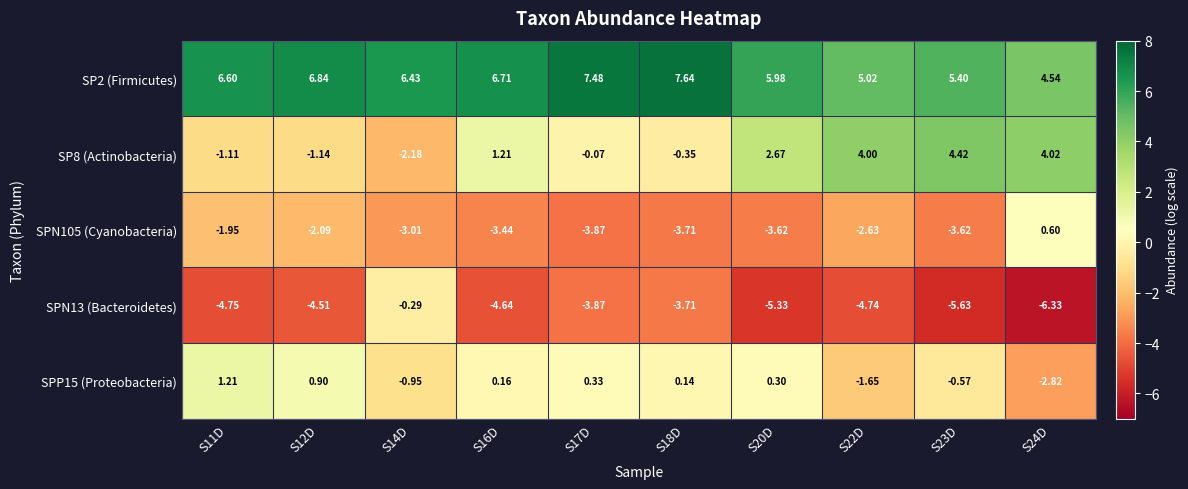

Is the value of SPN105 (Cyanobacteria) at S23D greater than the value of SP2 (Firmicutes) at S18D?

No